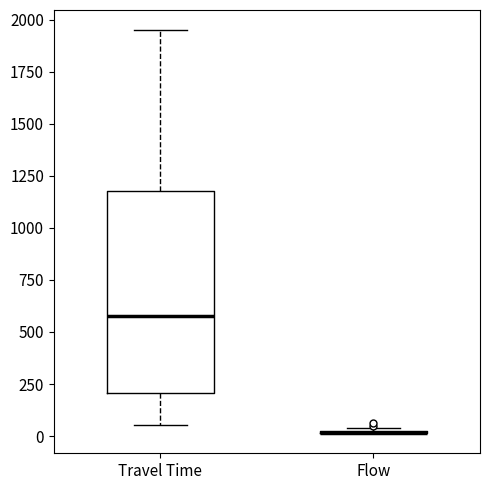

Reading left to right, transcribe this box plot: for each box, give where its median line is, the range the box spans, and where its two whiskers end, as read against the y-axis. The values are not printed on the chart, so give them approximately, as read against the axis.

Travel Time: median 600, box 200 to 1200, whiskers 50 to 1950
Flow: box collapsed to a line at 0, whiskers 0 to 50